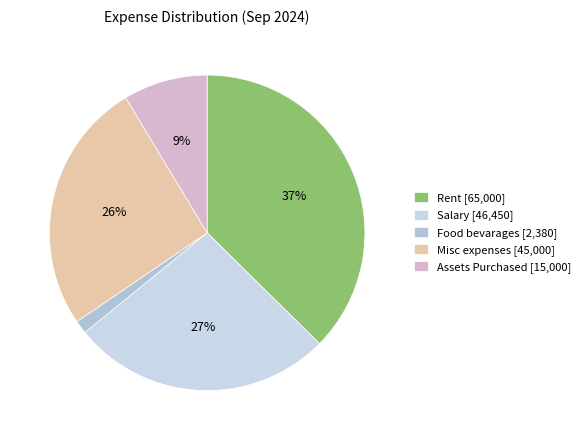

What is the smallest slice in the pie chart?

Food bevarages